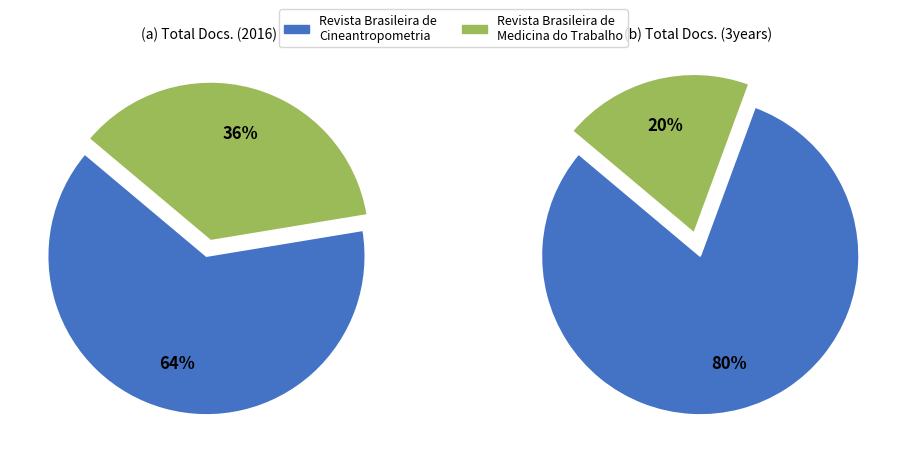

The Revista Brasileira de Medicina do Trabalho slice represents 24% of the pie. True or false?

False